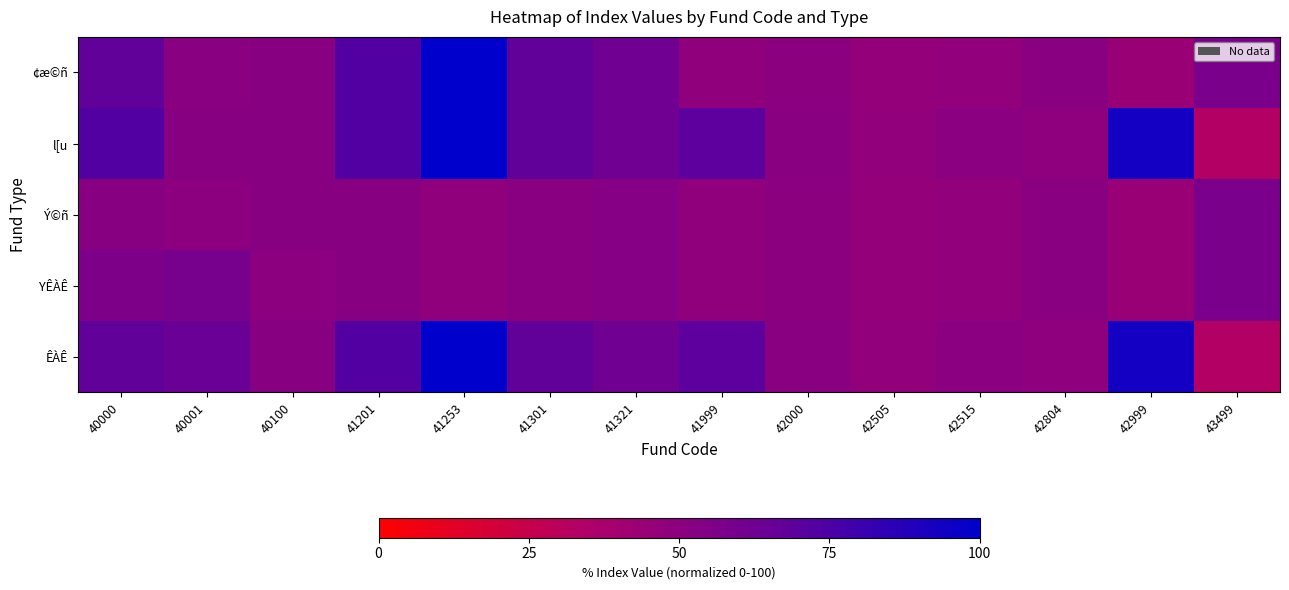

What is the difference between the maximum and minimum values?

55.5